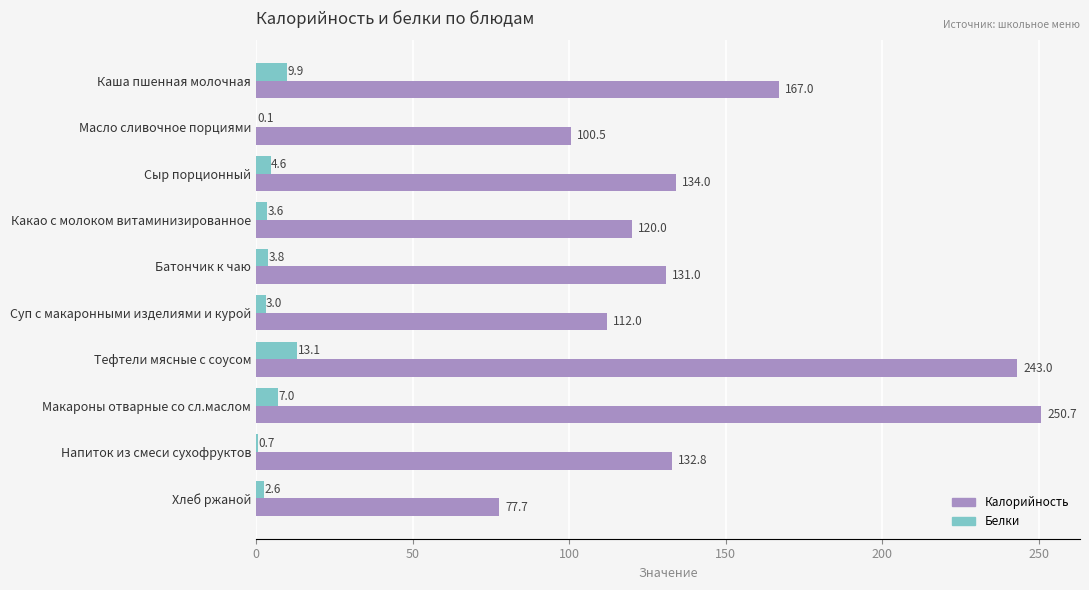

What is the approximate value of Калорийность at Напиток из смеси сухофруктов?

132.8